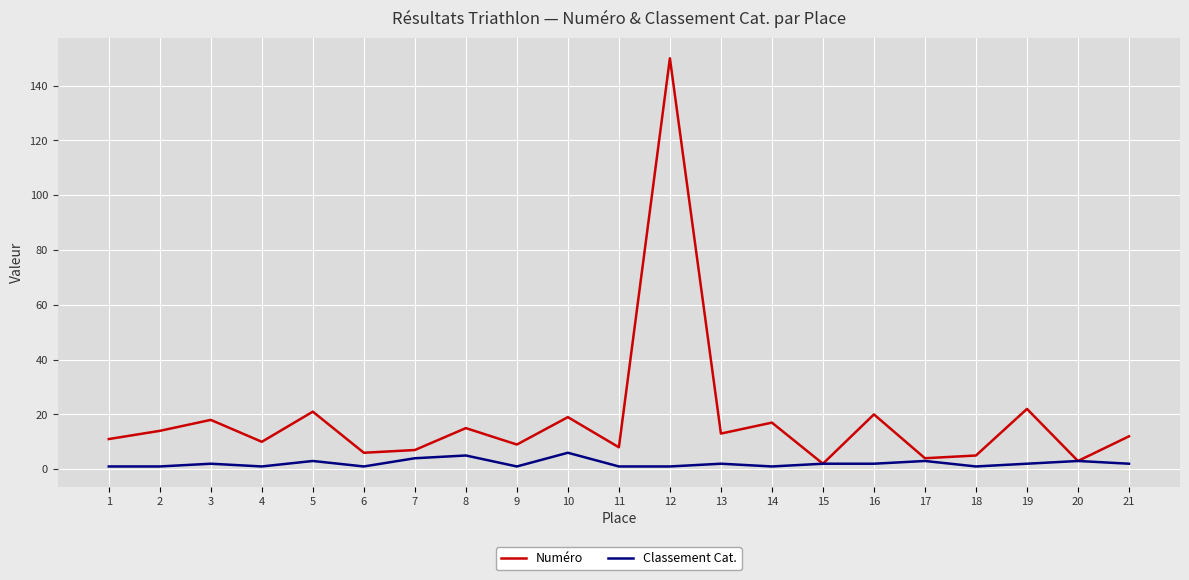

Rank the series by their maximum value, from highest to lowest.

Numéro, Classement Cat.